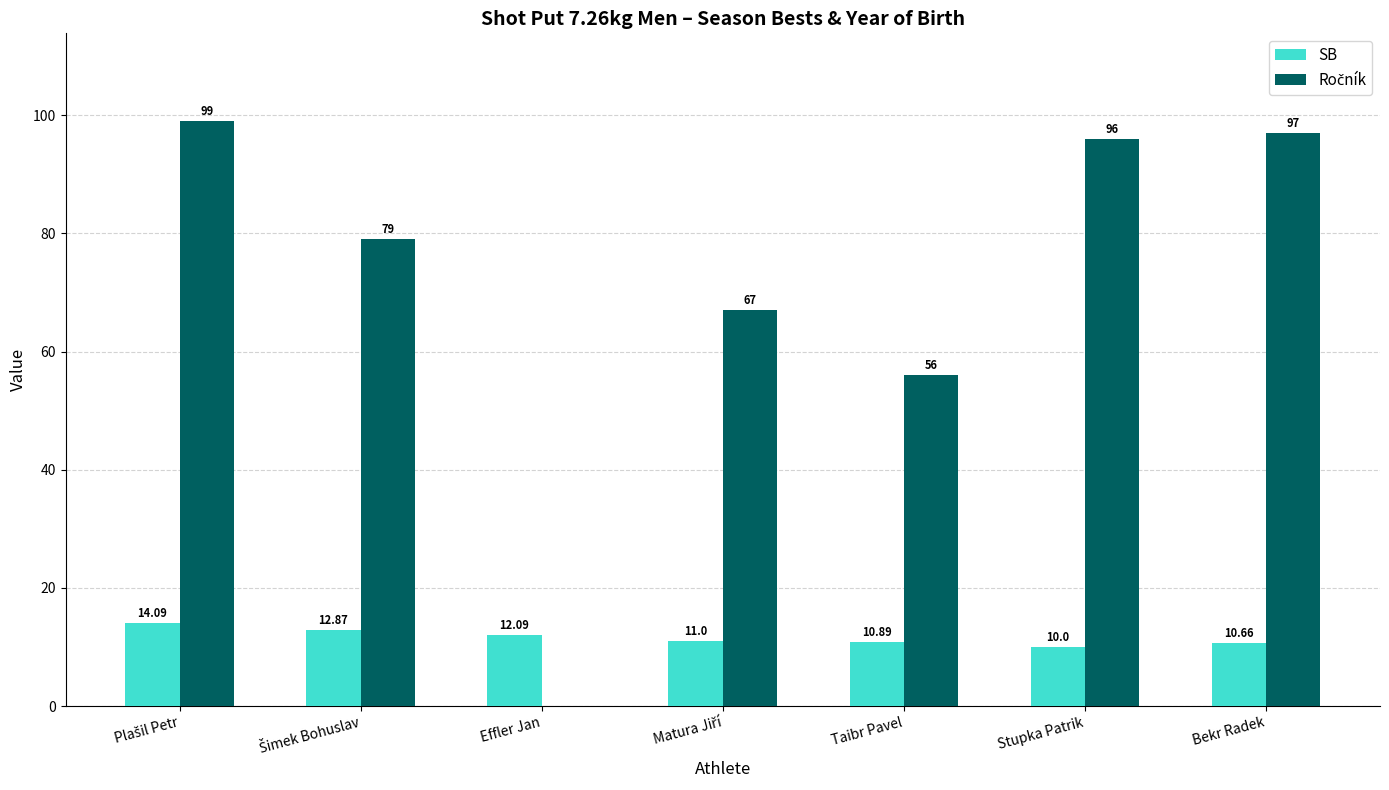

How many data points does each series have?

7